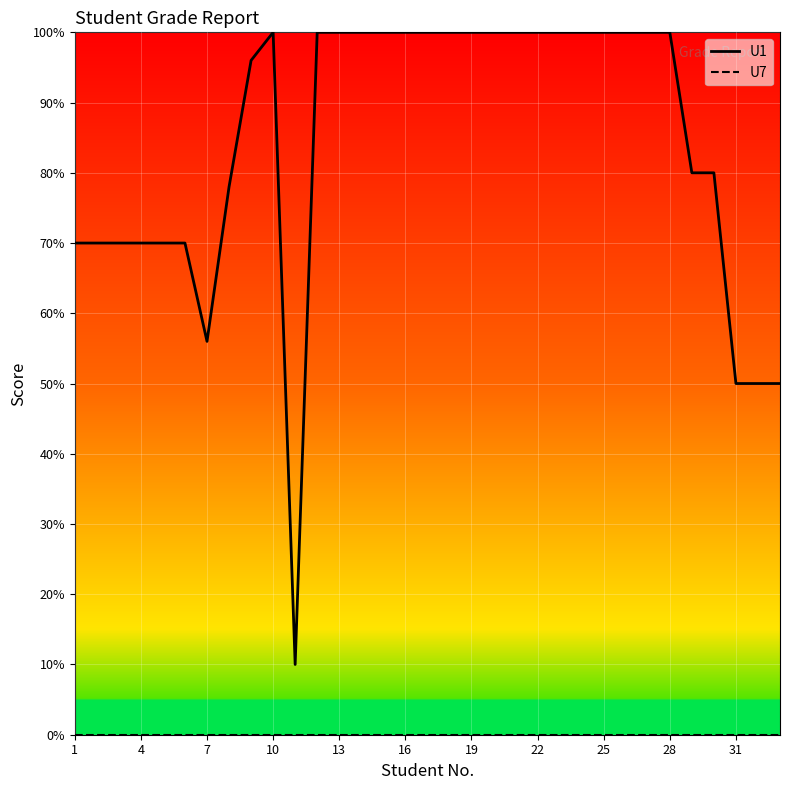

What is the difference between the maximum and minimum values in the U1 series?

90